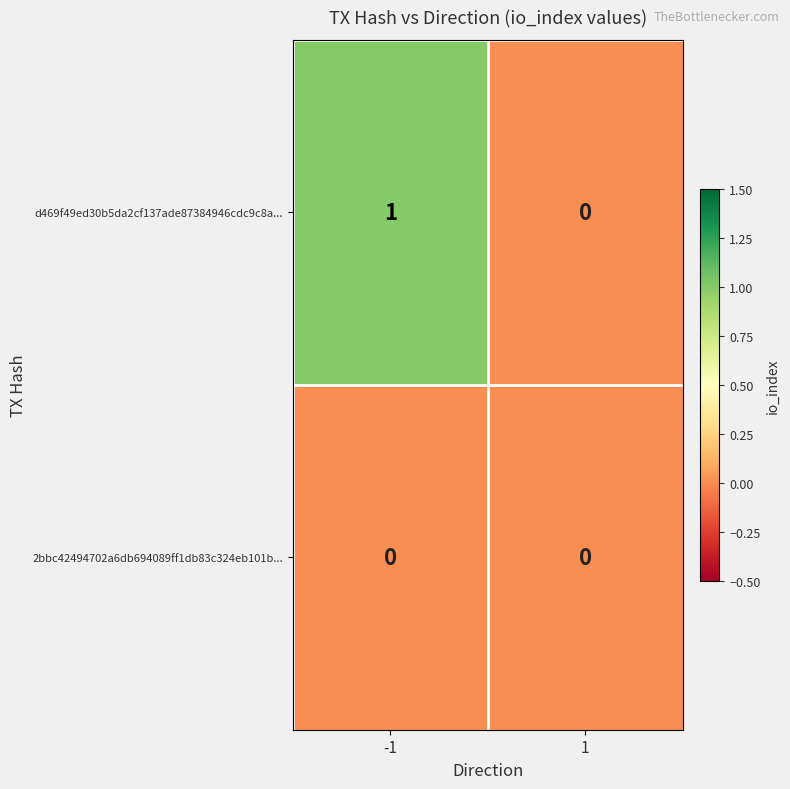

Is the value of d469f49ed30b5da2cf137ade87384946cdc9c8a... at -1 greater than the value of 2bbc42494702a6db694089ff1db83c324eb101b... at -1?

Yes